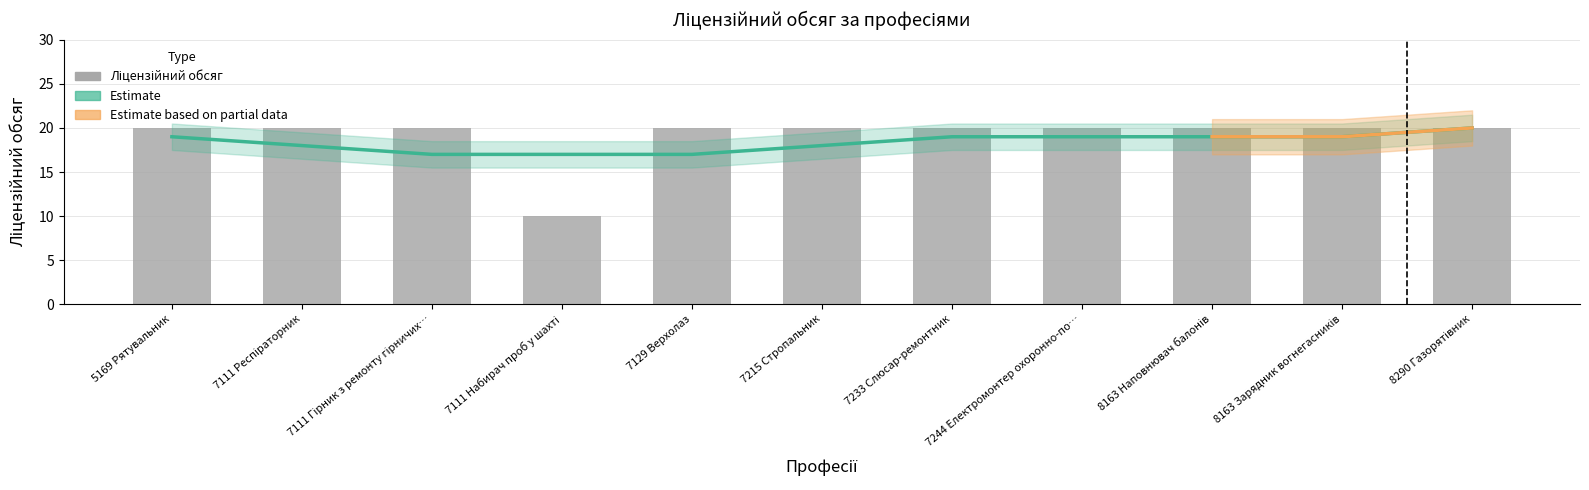

What is the smallest value displayed?

10